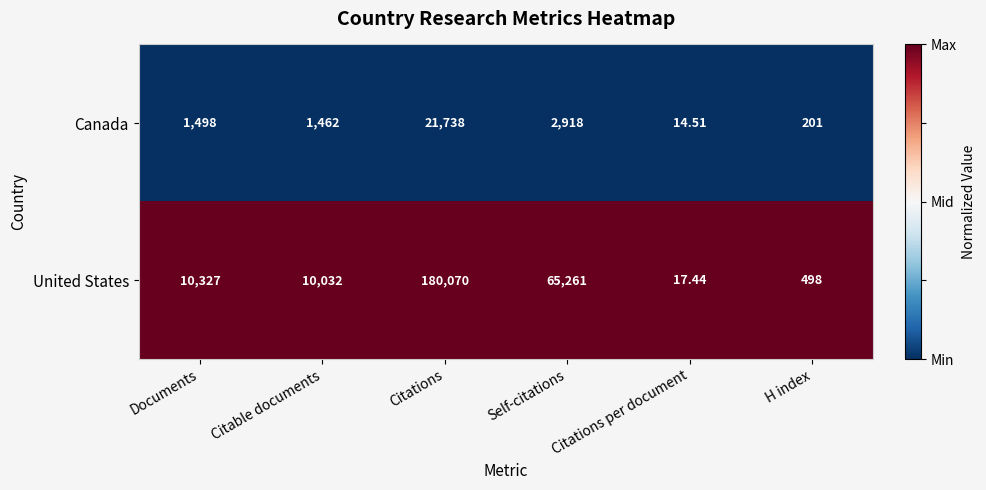

Which category has the highest value across all series?

Citations